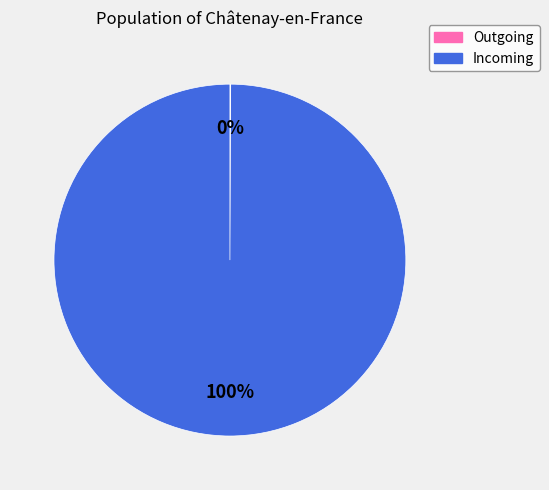

Does any single category account for the majority?

Yes